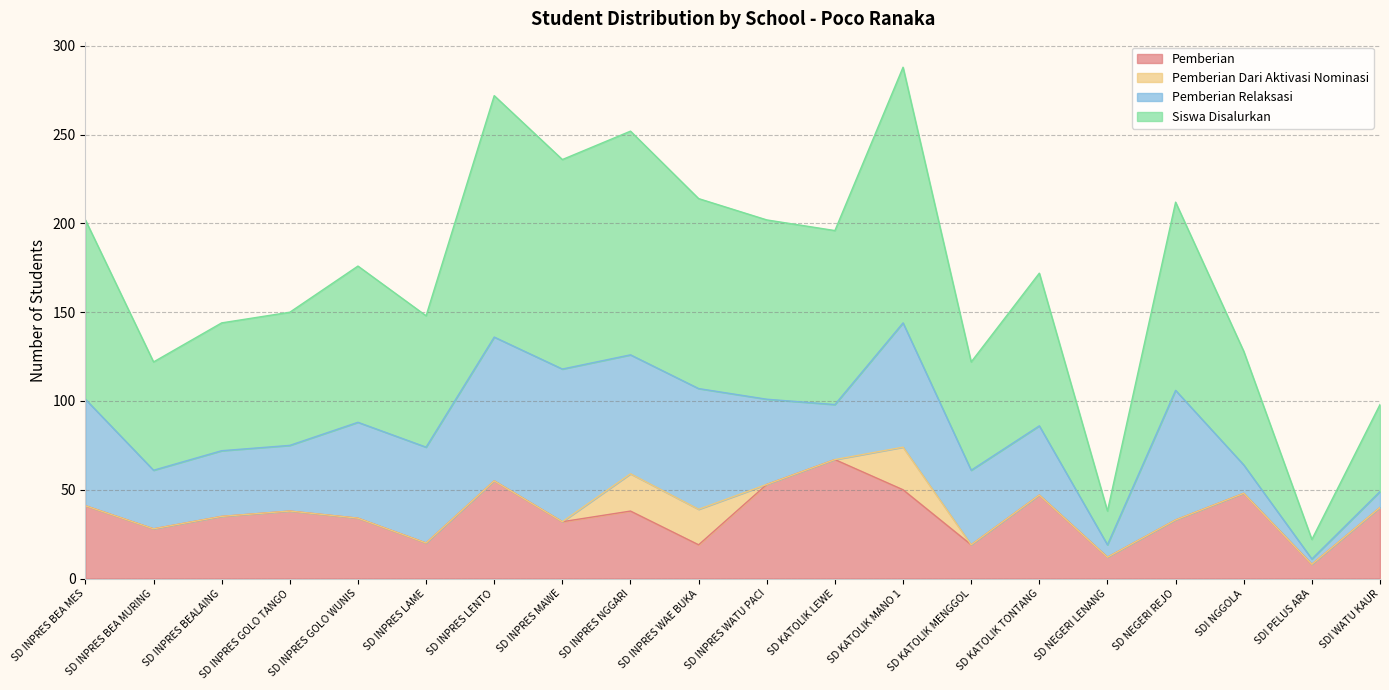

What value does the Pemberian series have at SD INPRES LAME?

20